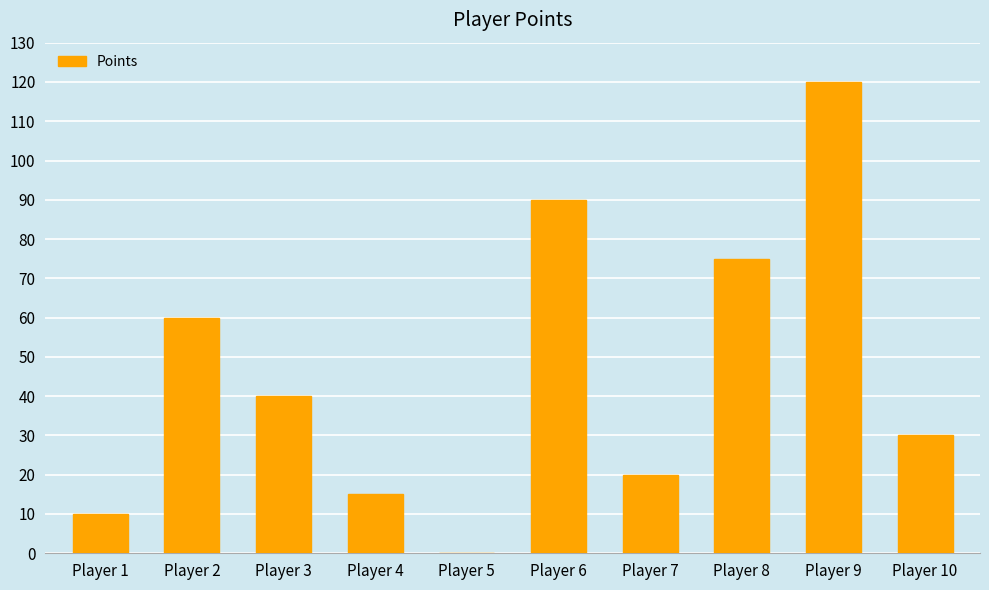

Is it true that the value at Player 7 is 20?

True